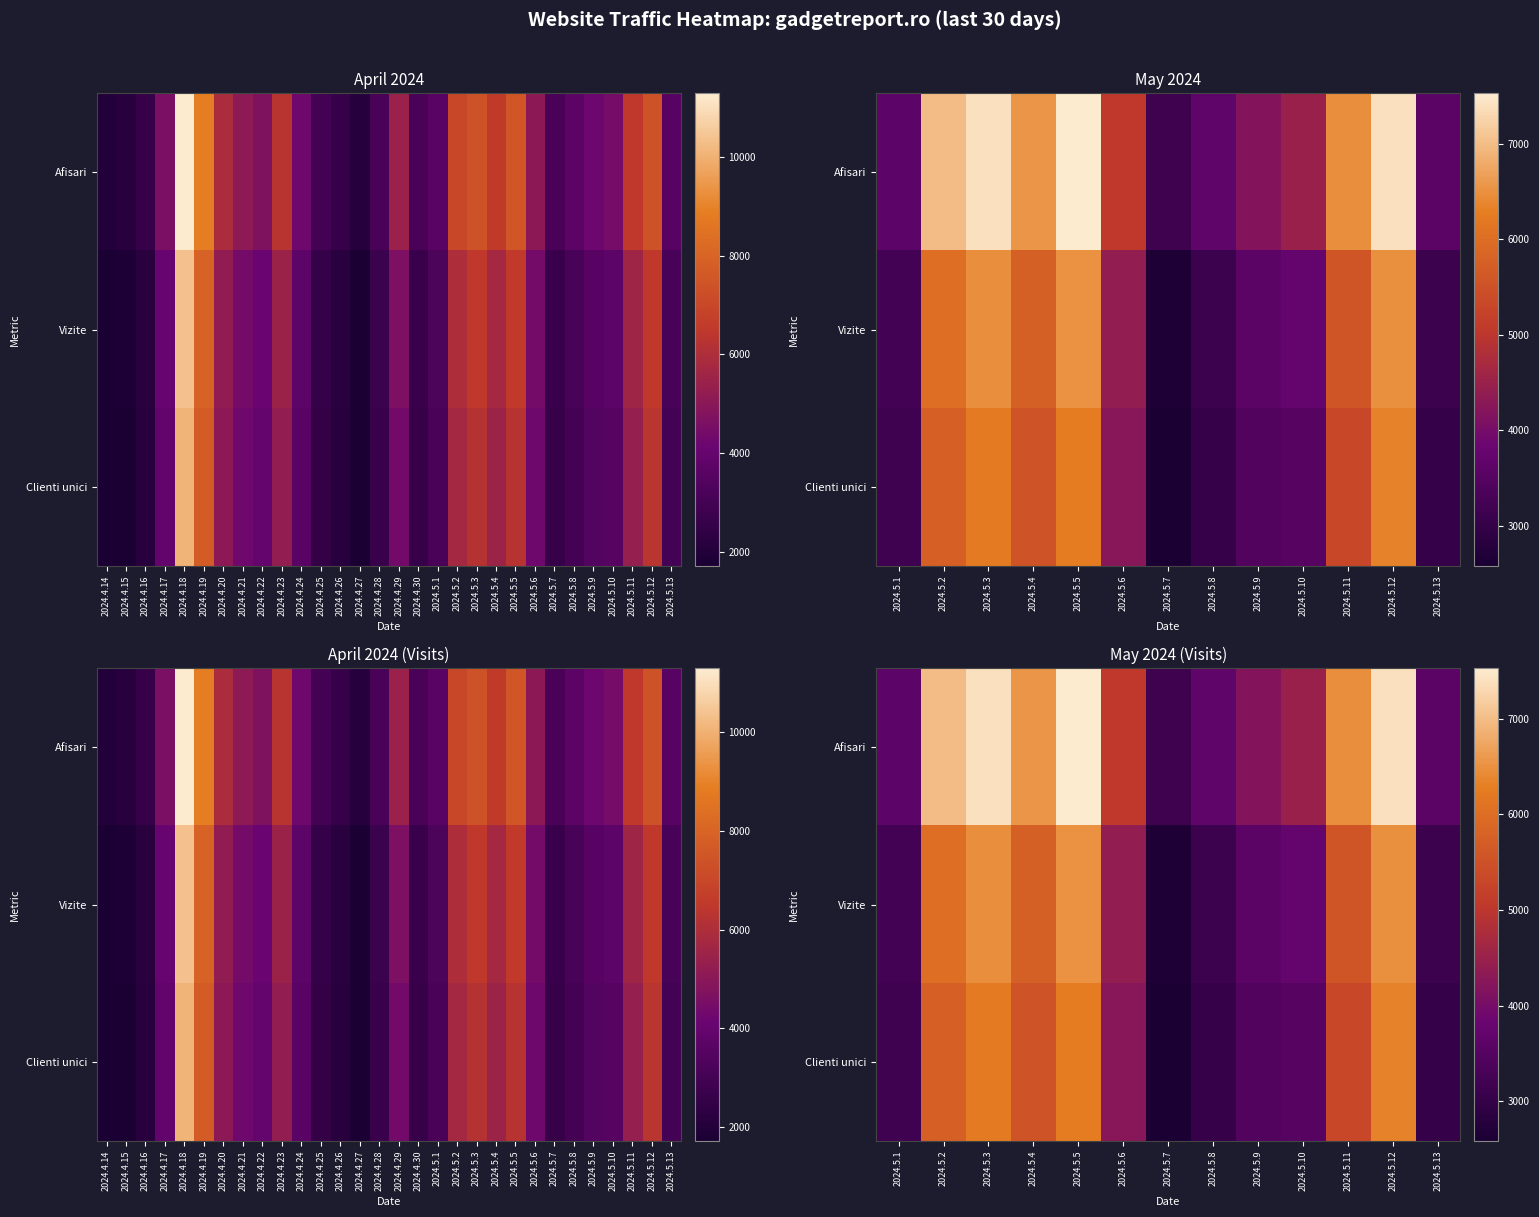

Rank the series at 2024.5.3 from lowest to highest value.

Clienti unici, Vizite, Afisari